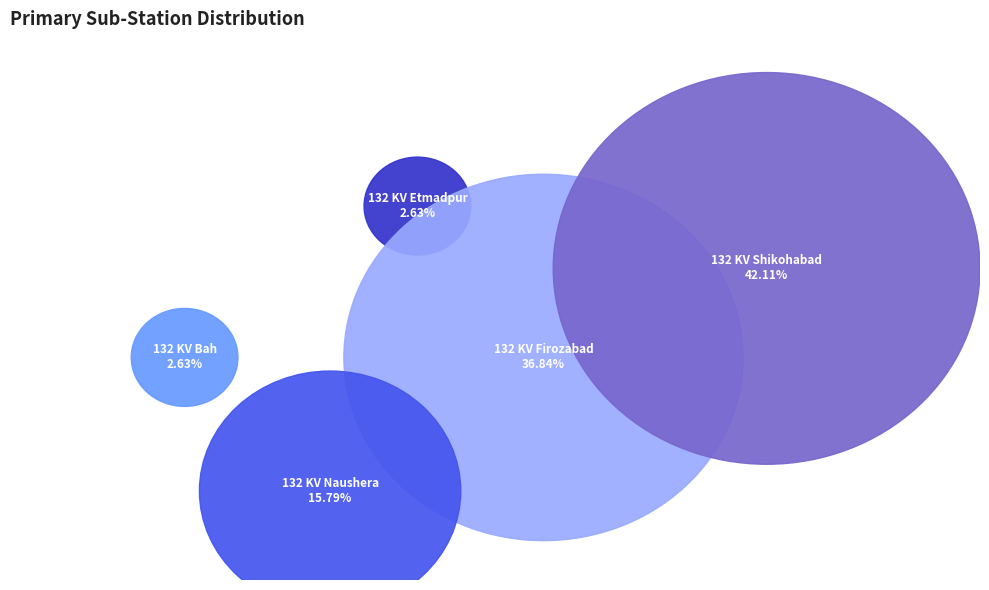

What percentage is the 132 KV Bah slice, to the nearest percent?

3%